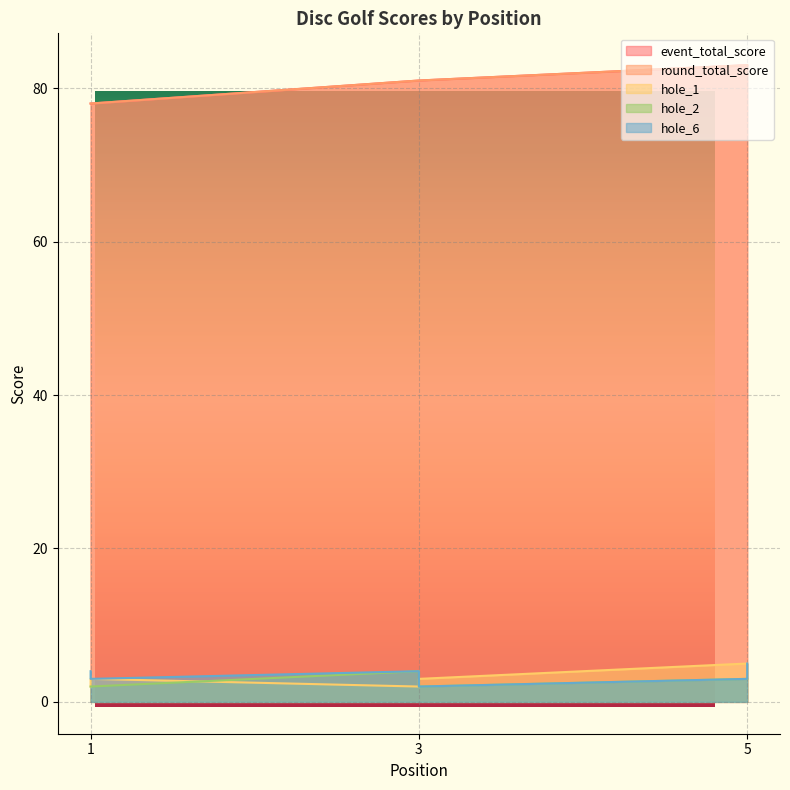

Reading left to right, what are all the values shown in this chart?

event_total_score: 1=78	1=78	3=81	3=81	5=83	5=83
round_total_score: 1=78	1=78	3=81	3=81	5=83	5=83
hole_1: 1=2	1=3	3=2	3=3	5=5	5=3
hole_2: 1=2	1=2	3=4	3=2	5=3	5=3
hole_6: 1=4	1=3	3=4	3=2	5=3	5=5